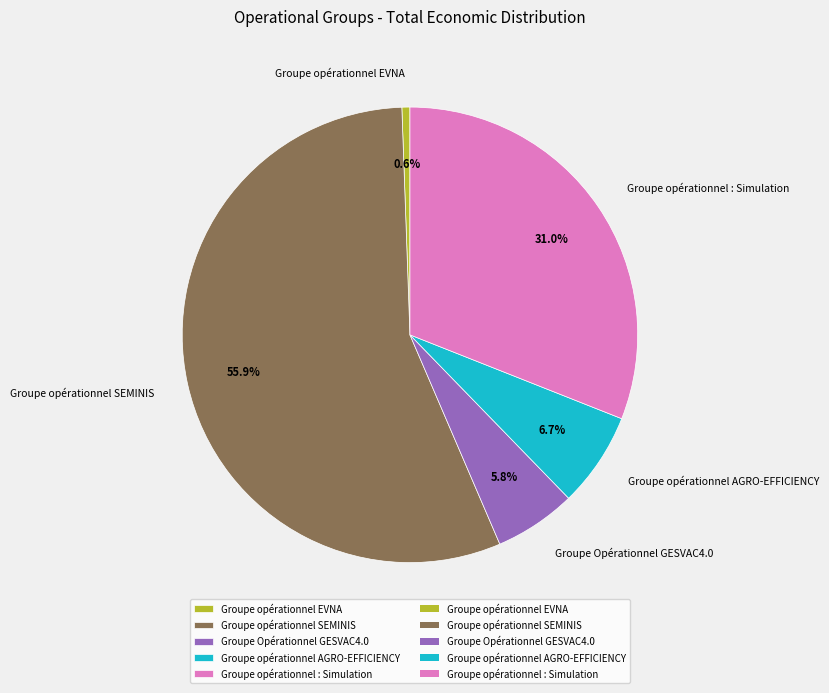

What is the largest slice in the pie chart?

Groupe opérationnel SEMINIS